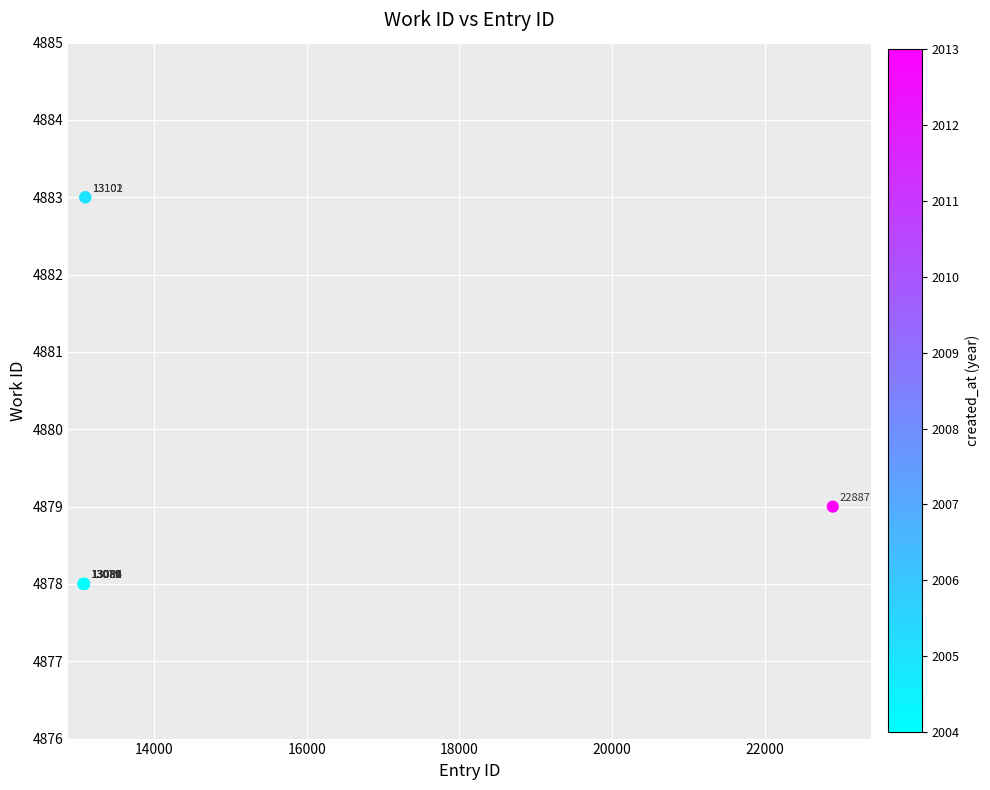

What Y value in the scatter plot is closest to 4880?

4879